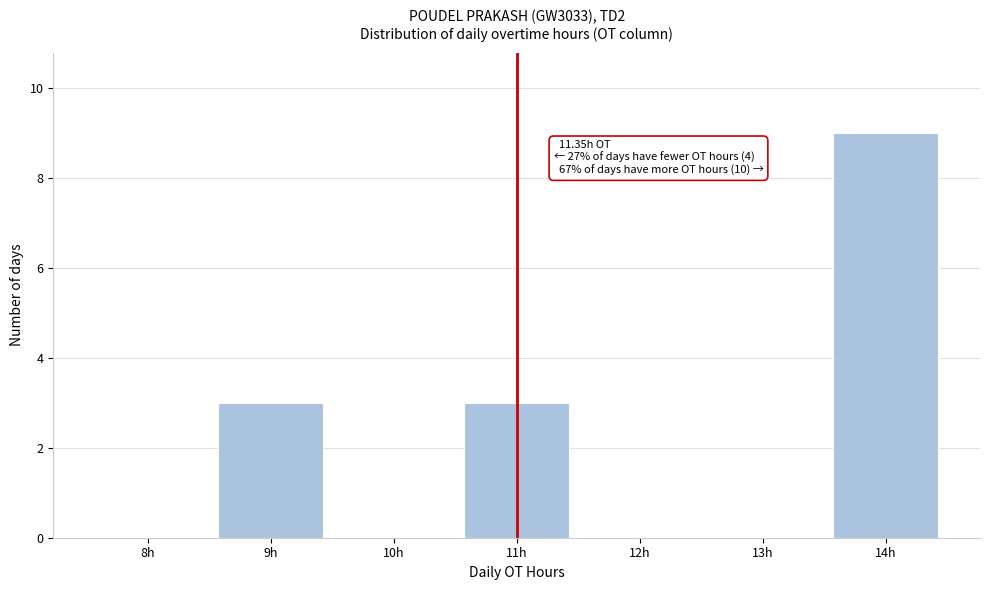

Reading left to right, list all the values displayed in this chart.

8h=0	9h=3	10h=0	11h=3	12h=0	13h=0	14h=9